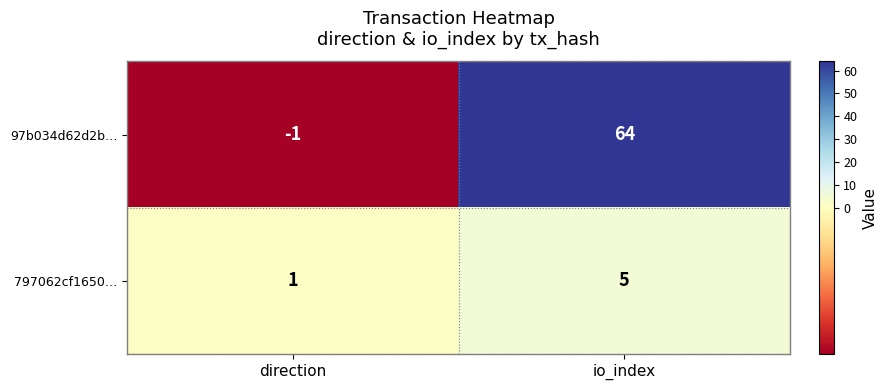

Reading right to left, list all the values displayed in this chart.

97b034d62d2b…: io_index=64	direction=-1
797062cf1650…: io_index=5	direction=1